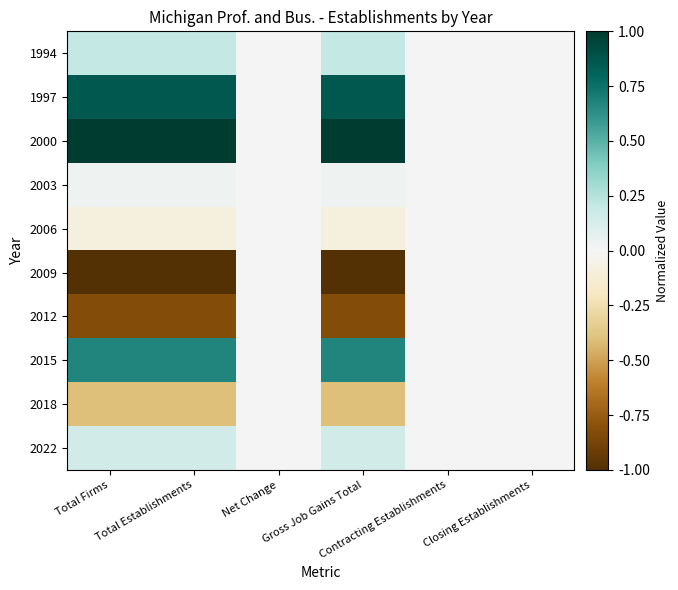

Reading right to left, list all the values displayed in this chart.

1994: Closing Establishments=0.0	Contracting Establishments=0.0	Gross Job Gains Total=0.2	Net Change=0.0	Total Establishments=0.2	Total Firms=0.2
1997: Closing Establishments=0.0	Contracting Establishments=0.0	Gross Job Gains Total=0.9	Net Change=0.0	Total Establishments=0.9	Total Firms=0.9
2000: Closing Establishments=0.0	Contracting Establishments=0.0	Gross Job Gains Total=1.0	Net Change=0.0	Total Establishments=1.0	Total Firms=1.0
2003: Closing Establishments=0.0	Contracting Establishments=0.0	Gross Job Gains Total=0.0	Net Change=0.0	Total Establishments=0.0	Total Firms=0.0
2006: Closing Establishments=0.0	Contracting Establishments=0.0	Gross Job Gains Total=-0.1	Net Change=0.0	Total Establishments=-0.1	Total Firms=-0.1
2009: Closing Establishments=0.0	Contracting Establishments=0.0	Gross Job Gains Total=-1.0	Net Change=0.0	Total Establishments=-1.0	Total Firms=-1.0
2012: Closing Establishments=0.0	Contracting Establishments=0.0	Gross Job Gains Total=-0.8	Net Change=0.0	Total Establishments=-0.8	Total Firms=-0.8
2015: Closing Establishments=0.0	Contracting Establishments=0.0	Gross Job Gains Total=0.7	Net Change=0.0	Total Establishments=0.7	Total Firms=0.7
2018: Closing Establishments=0.0	Contracting Establishments=0.0	Gross Job Gains Total=-0.4	Net Change=0.0	Total Establishments=-0.4	Total Firms=-0.4
2022: Closing Establishments=0.0	Contracting Establishments=0.0	Gross Job Gains Total=0.2	Net Change=0.0	Total Establishments=0.2	Total Firms=0.2